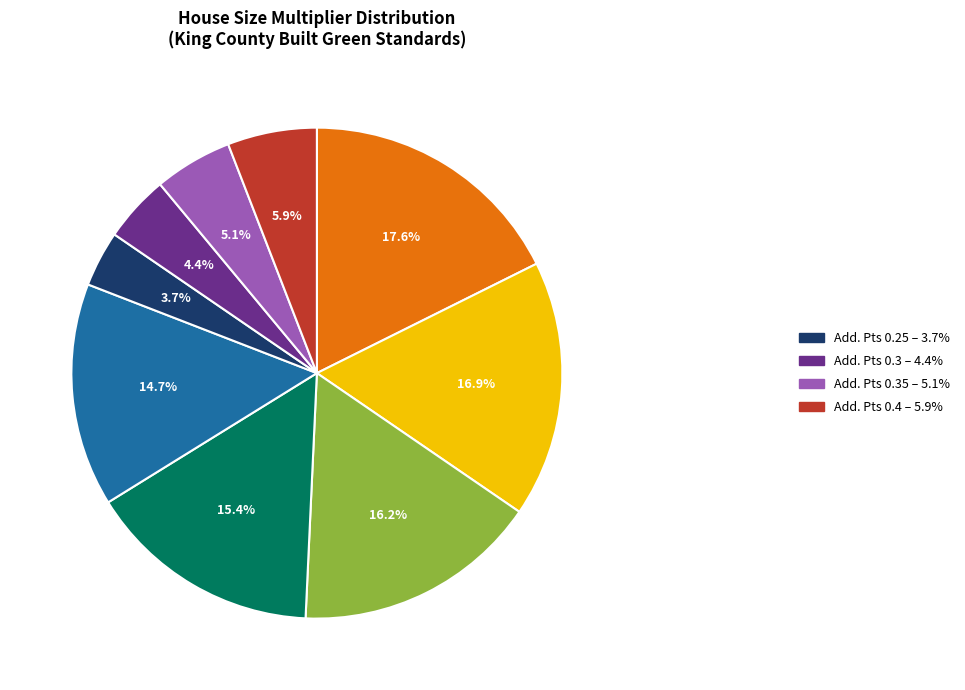

Is there any slice that represents more than half of the pie?

No